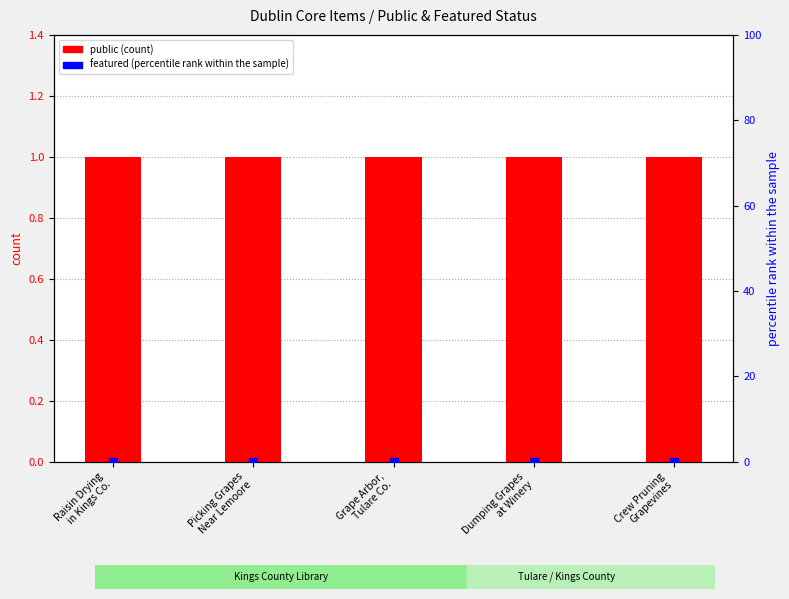

What are all the series names shown in the legend?

public (count), featured (percentile rank)